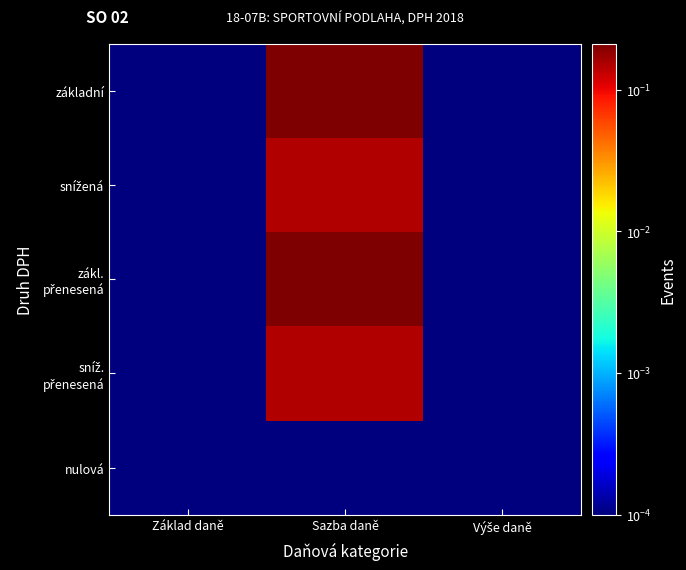

At which category does the chart reach its minimum across all series?

Základ daně